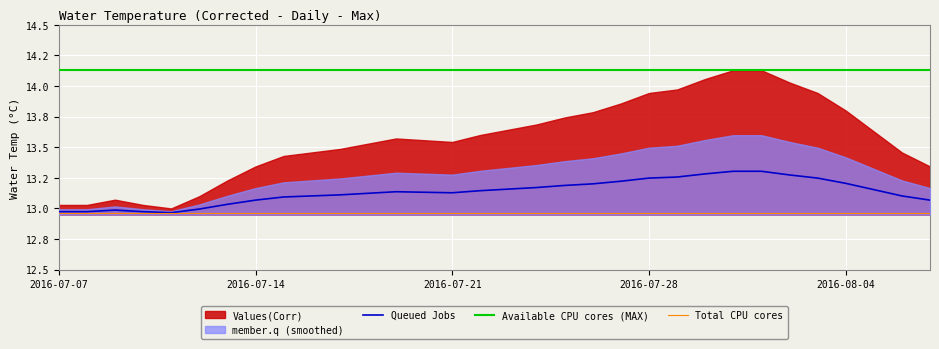

True or false: Total CPU cores and Queued Jobs intersect in this chart.

False